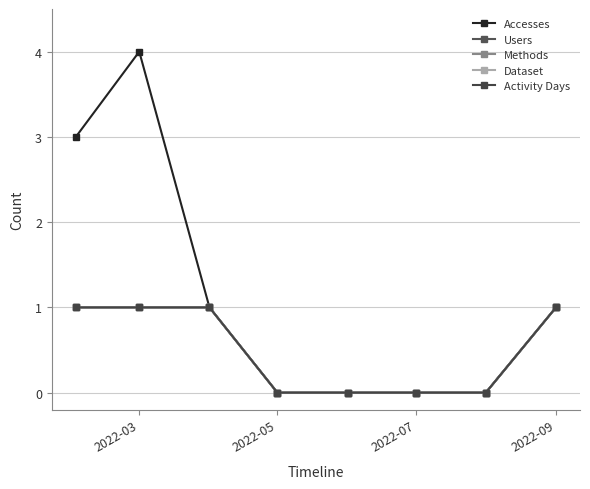

Is this an area chart (filled region under the line)?

No